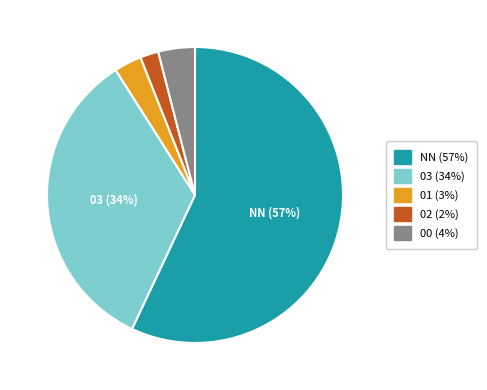

Does any single category account for the majority?

Yes